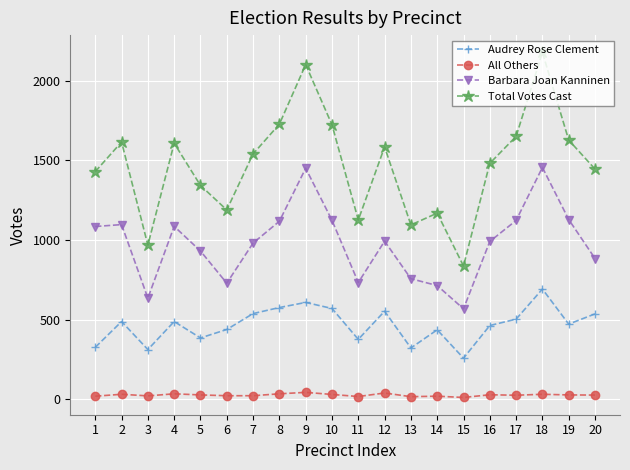

The value of All Others at 4 is 34. True or false?

True